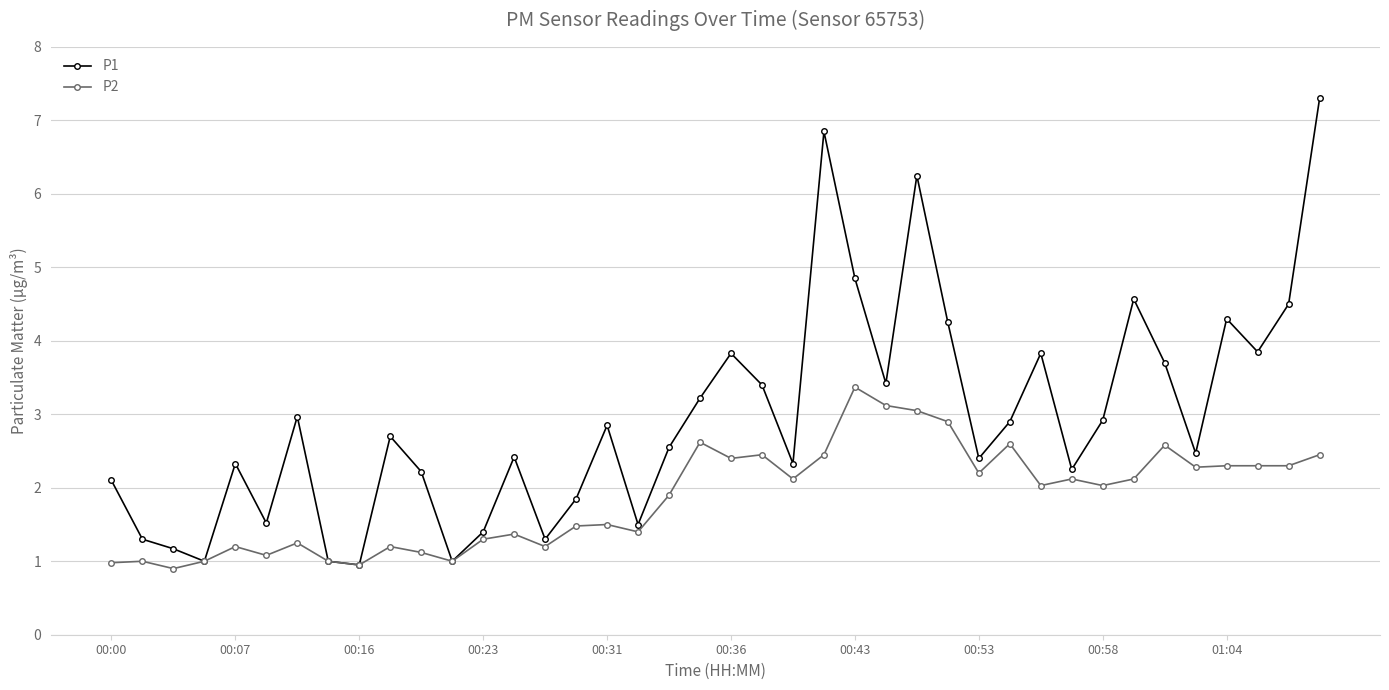

Rank the series by their average value, from highest to lowest.

P1, P2